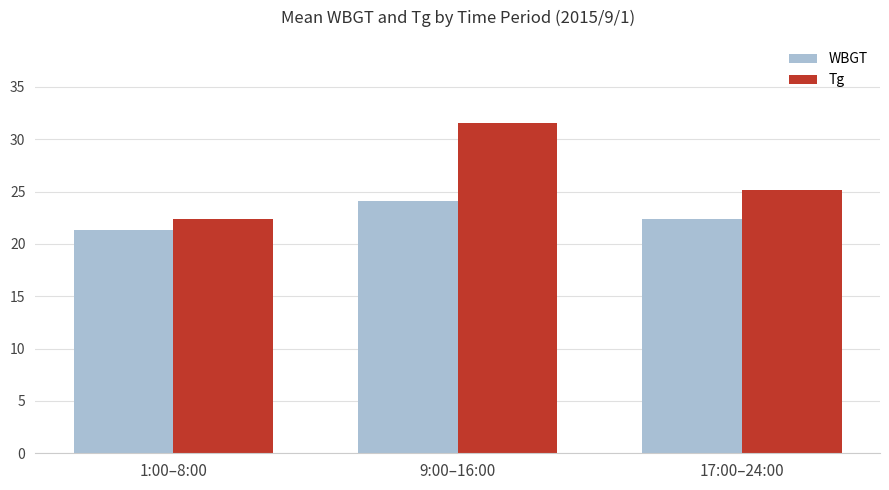

Read the WBGT value at 17:00–24:00.

22.4